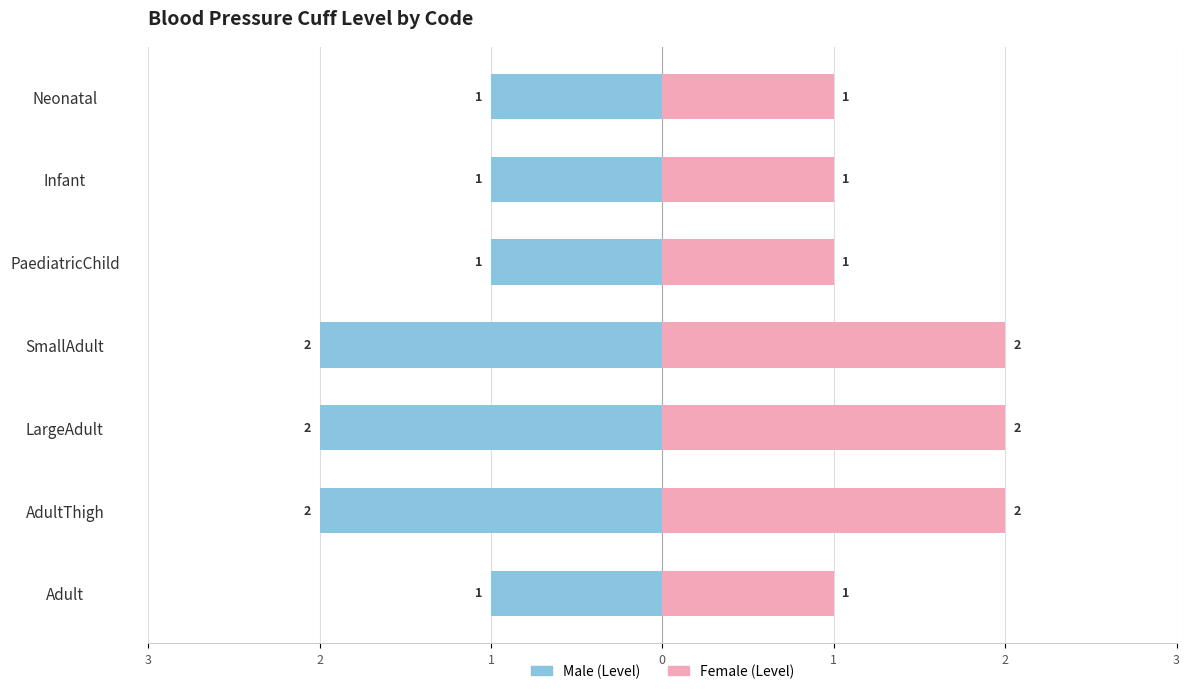

List the series in order of their overall mean, lowest first.

Level (left), Level (right)